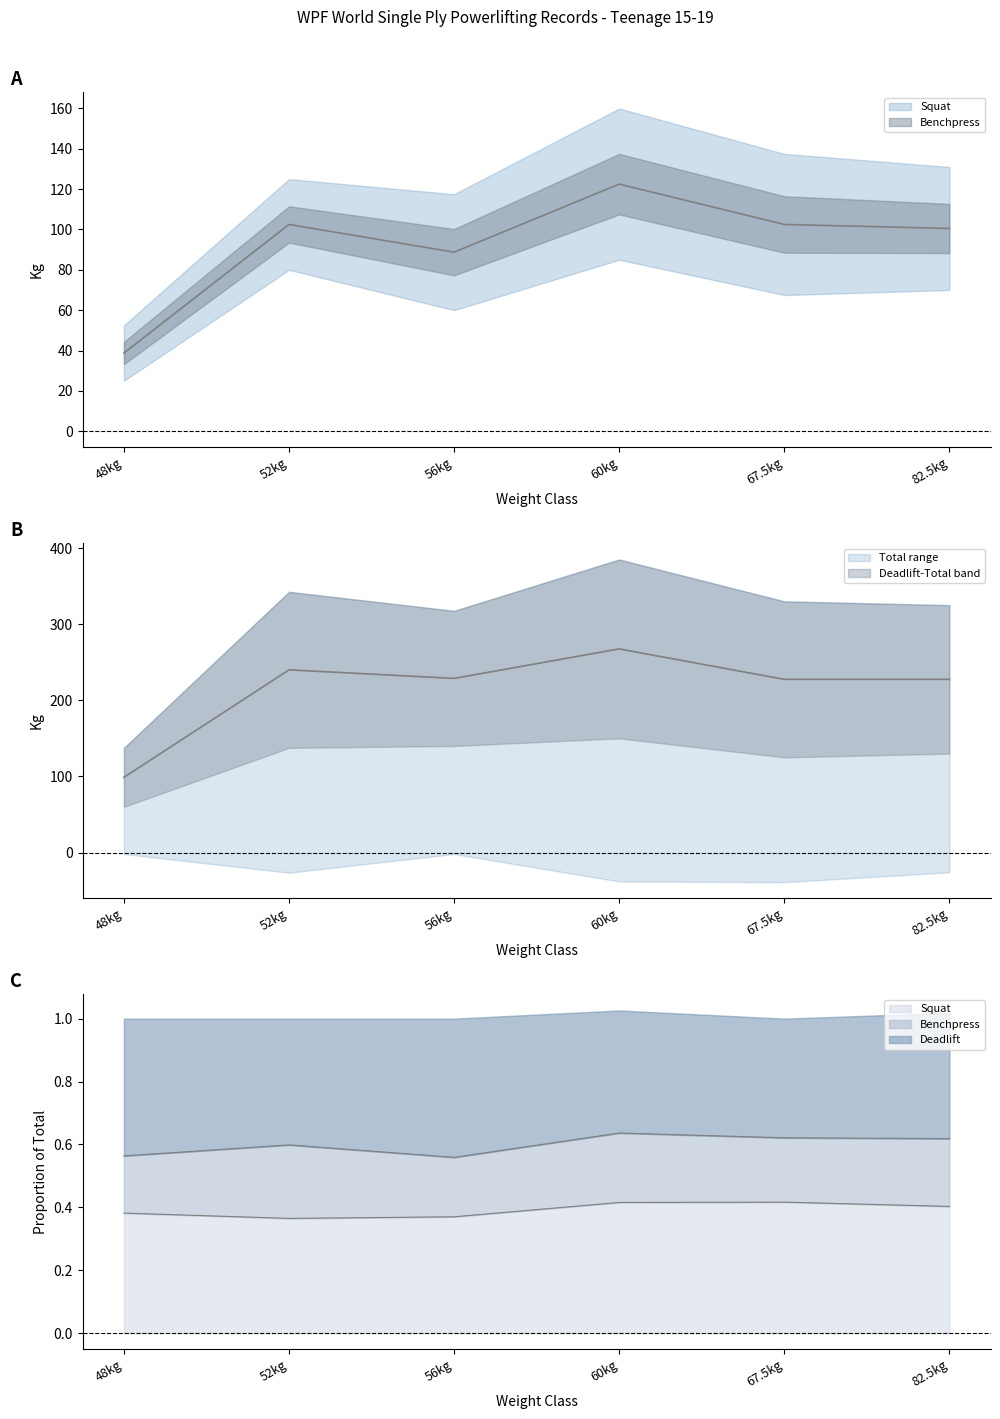

What is the maximum value shown in the chart?

267.5